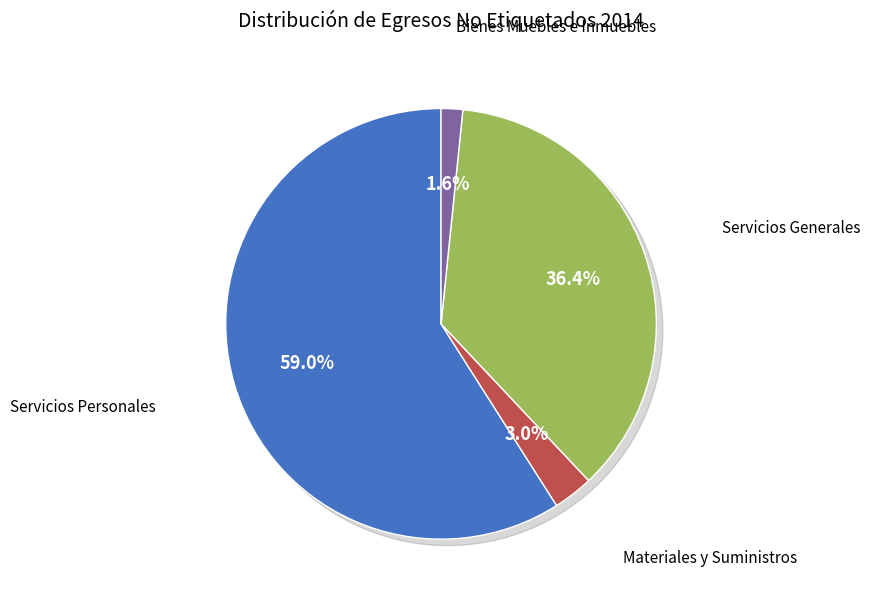

To the nearest percent, what percentage of the pie is Servicios Personales?

59%